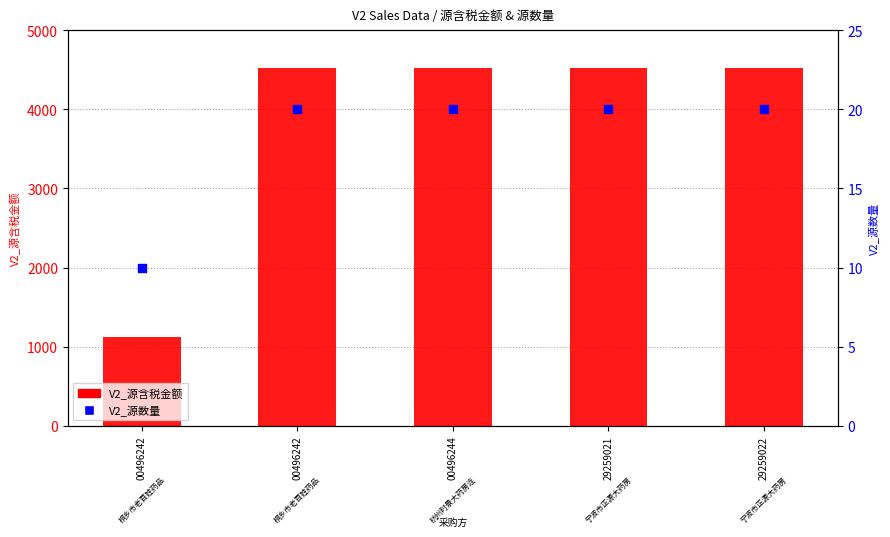

Is the value of V2_源含税金额 at 29259022 greater than the value of V2_源数量 at 29259021?

Yes